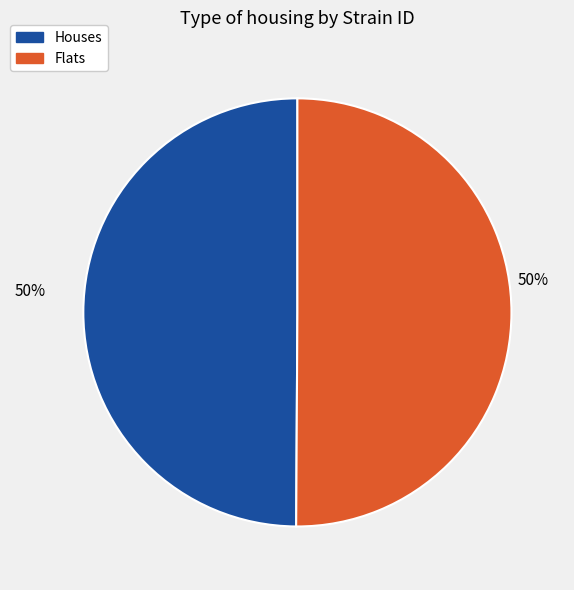

To the nearest percent, what is the average slice percentage?

50%